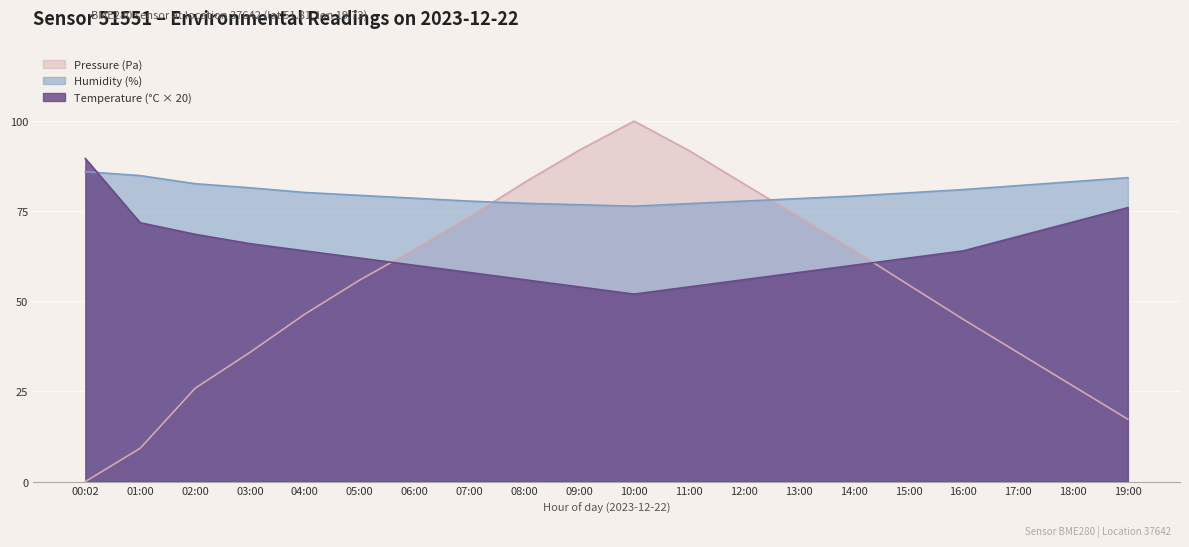

True or false: Pressure (Pa) has more than 2 points higher than both neighbors.

False